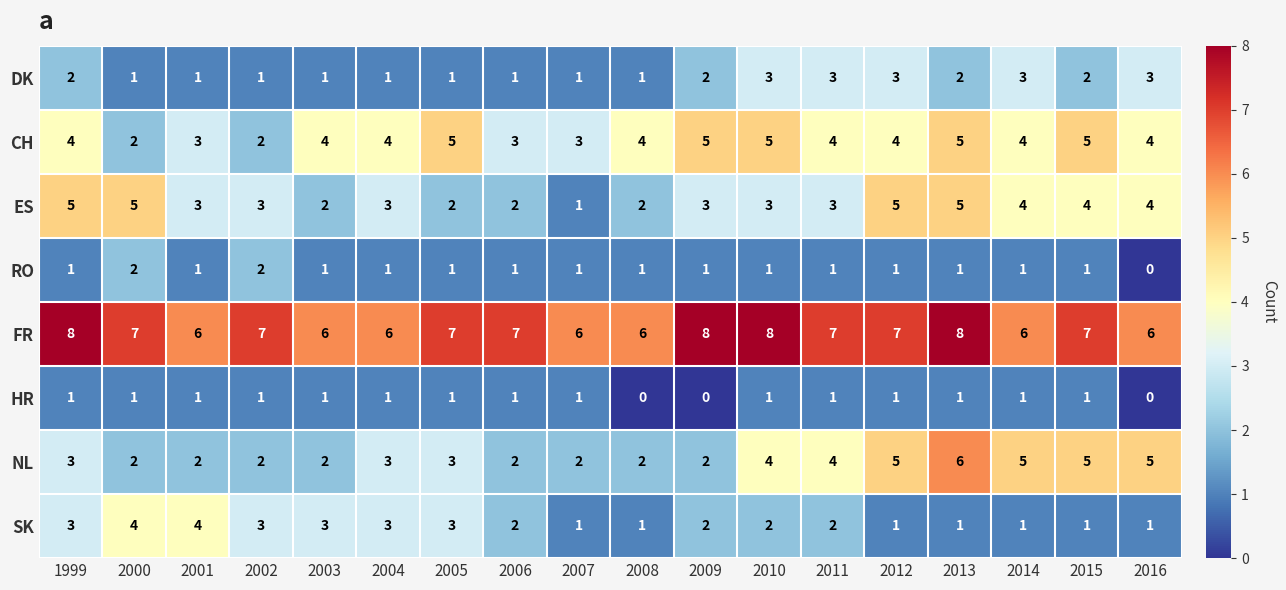

The value of CH at 2014 is 4. True or false?

True